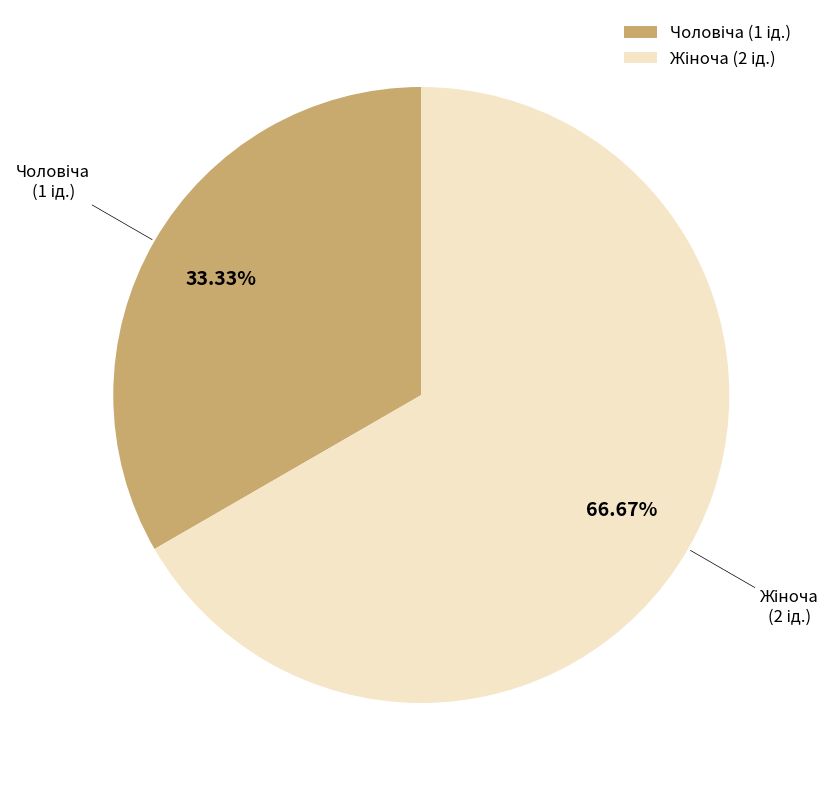

How many segments does this pie chart have?

2